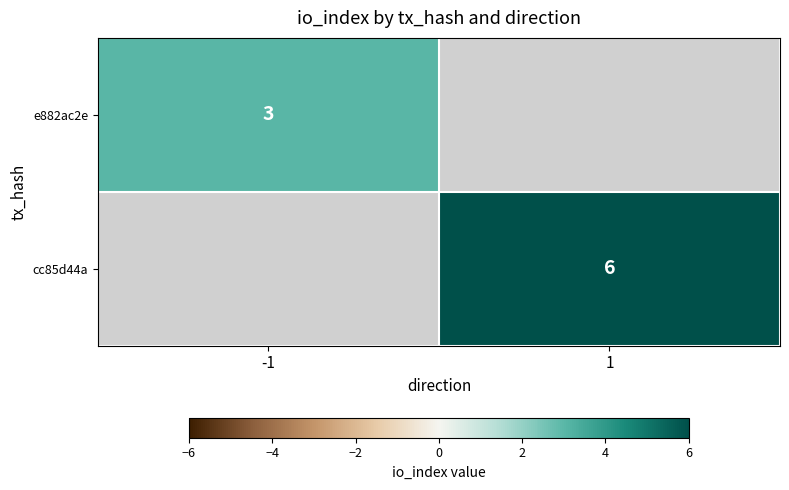

At how many categories does at least one series exceed 4?

1